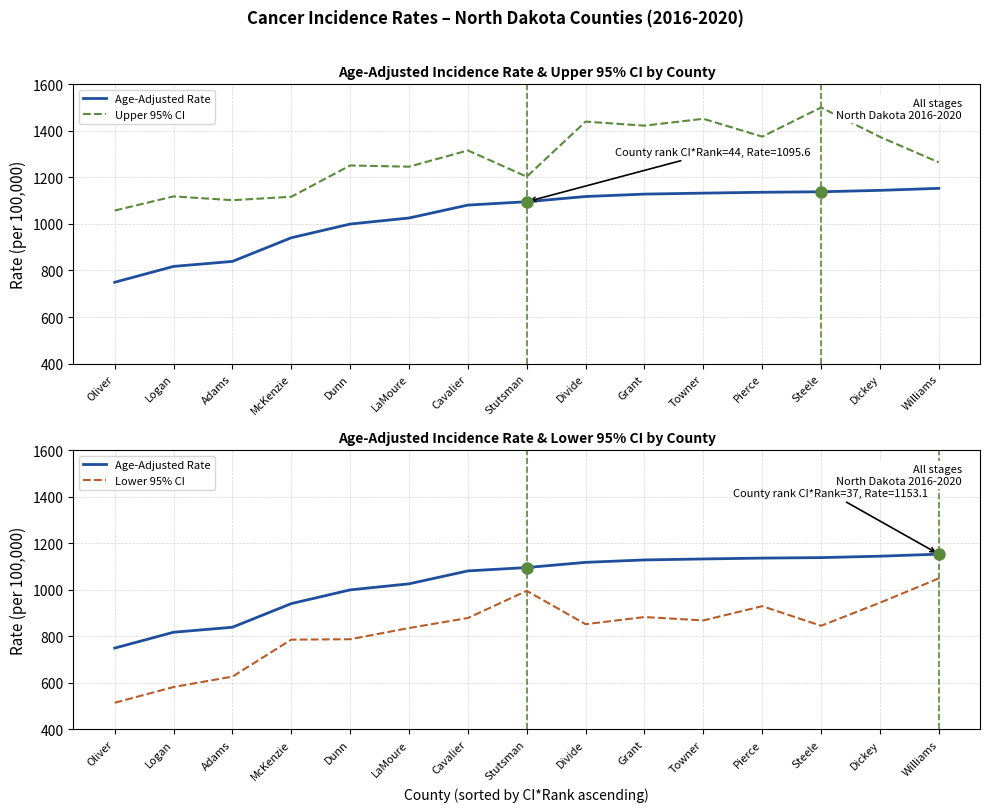

Between Adams and Stutsman, which series saw the biggest shift?

Lower 95% CI